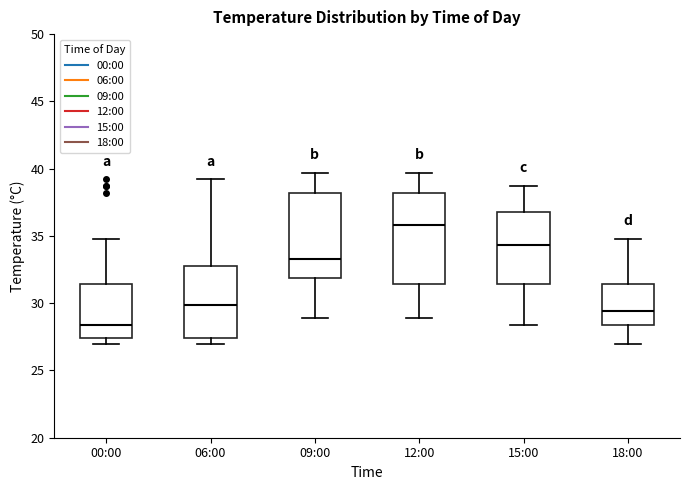

Which box is the tallest, from its lower edge to its upper edge?

12:00